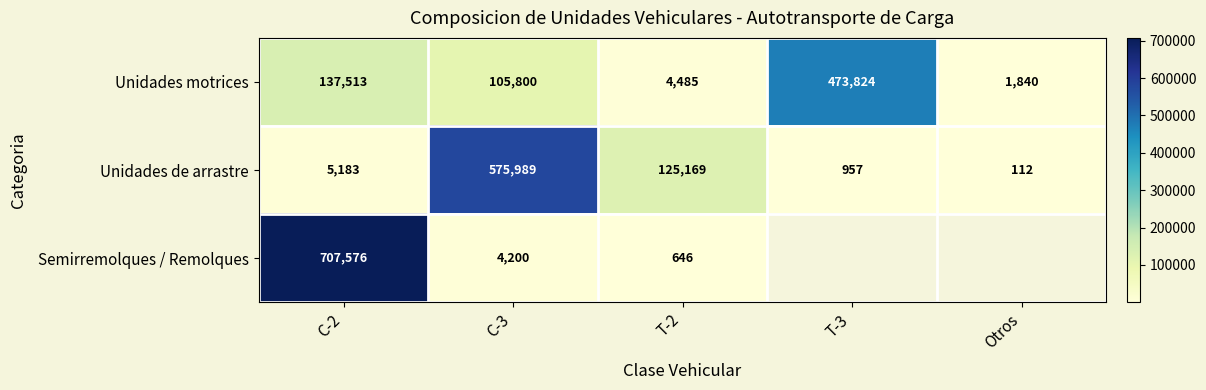

List the labels in order of Unidades de arrastre value, smallest first.

Otros, T-3, C-2, T-2, C-3